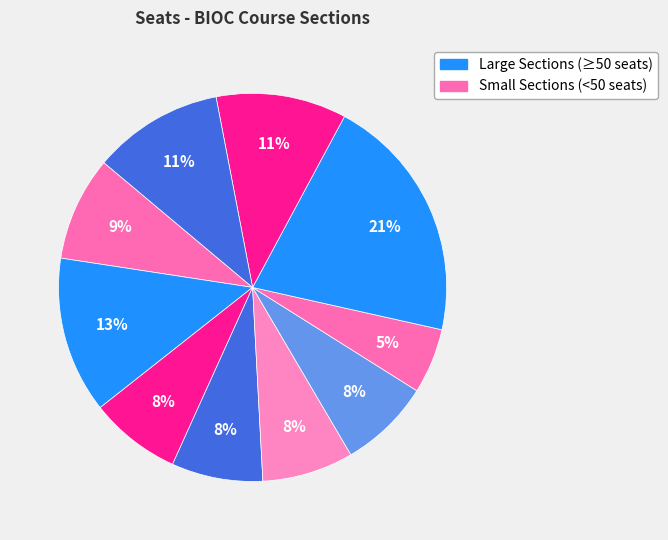

How many slices are in this pie chart?

10